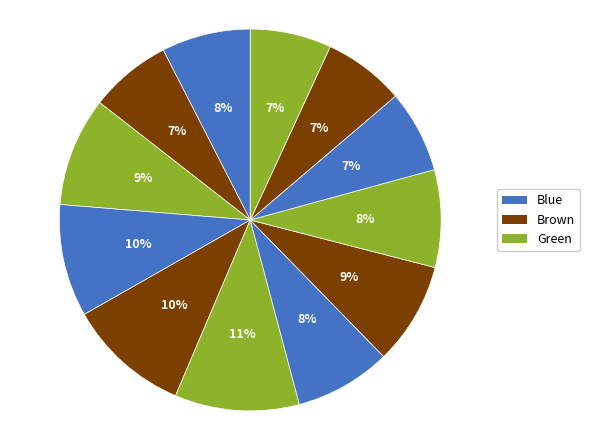

How many slices are in this pie chart?

12